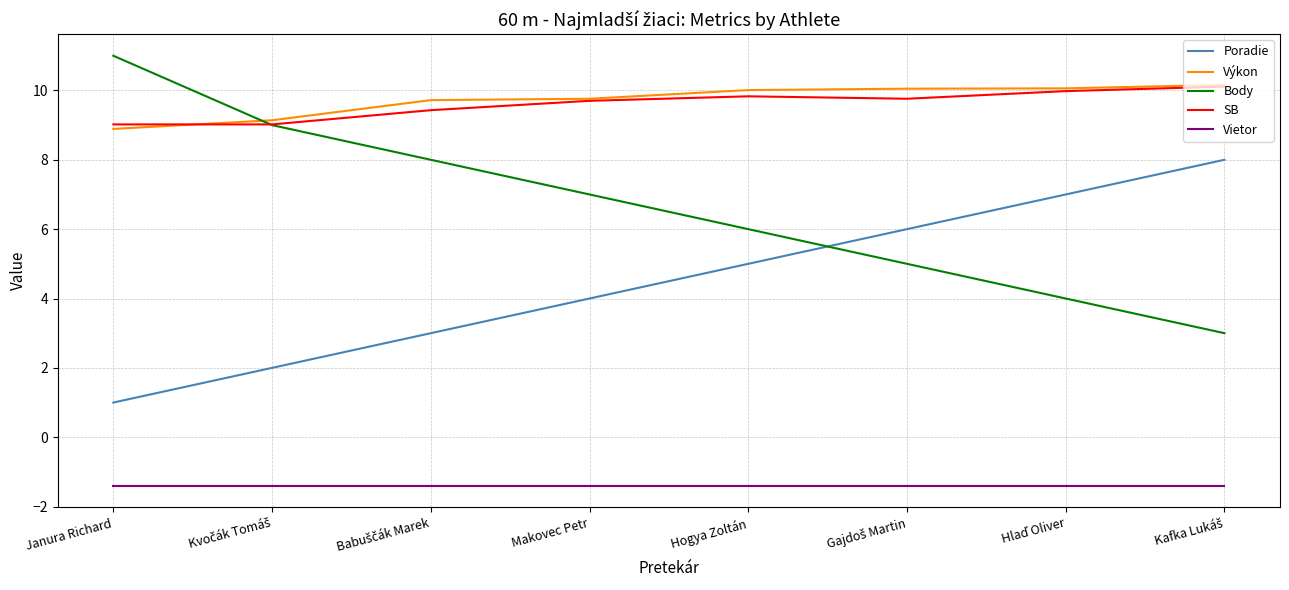

How many lines are shown in the chart?

5